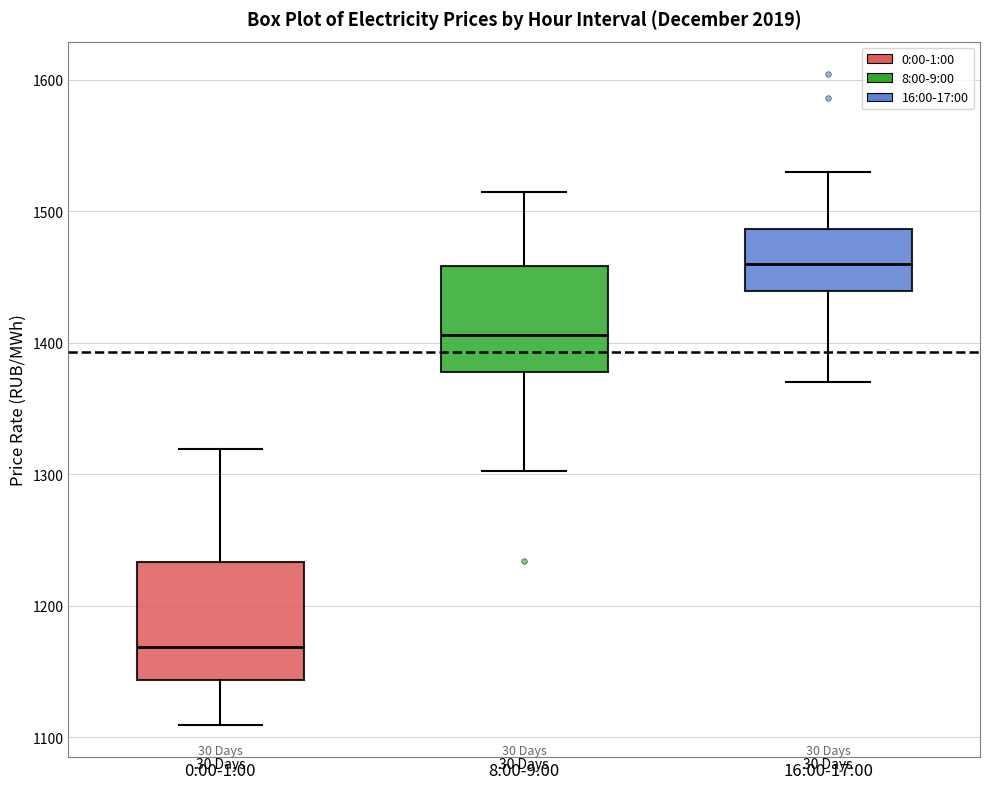

Reading left to right, transcribe this box plot: for each box, give where its median line is, the range the box spans, and where its two whiskers end, as read against the y-axis. The values are not printed on the chart, so give them approximately, as read against the axis.

0:00-1:00: median 1170, box 1140 to 1230, whiskers 1110 to 1320
8:00-9:00: median 1410, box 1380 to 1460, whiskers 1300 to 1510
16:00-17:00: median 1460, box 1440 to 1490, whiskers 1370 to 1530